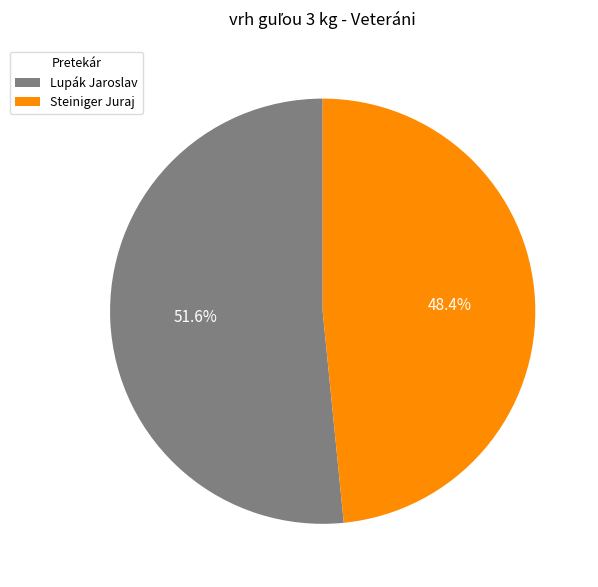

Do Lupák Jaroslav and Steiniger Juraj together represent more than half of the pie?

Yes